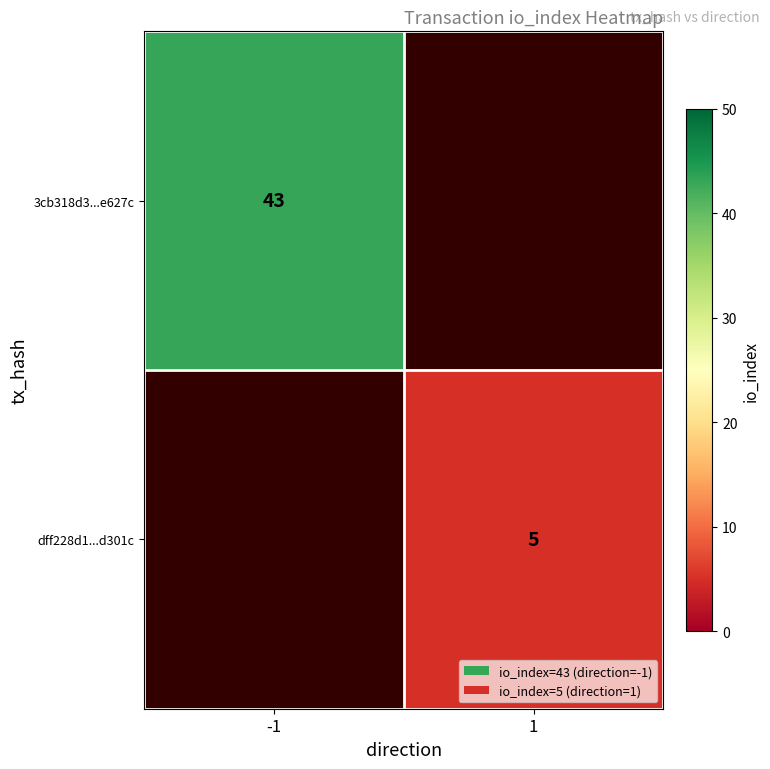

The 3cb318d3...e627c series shows 43 at -1. True or false?

True